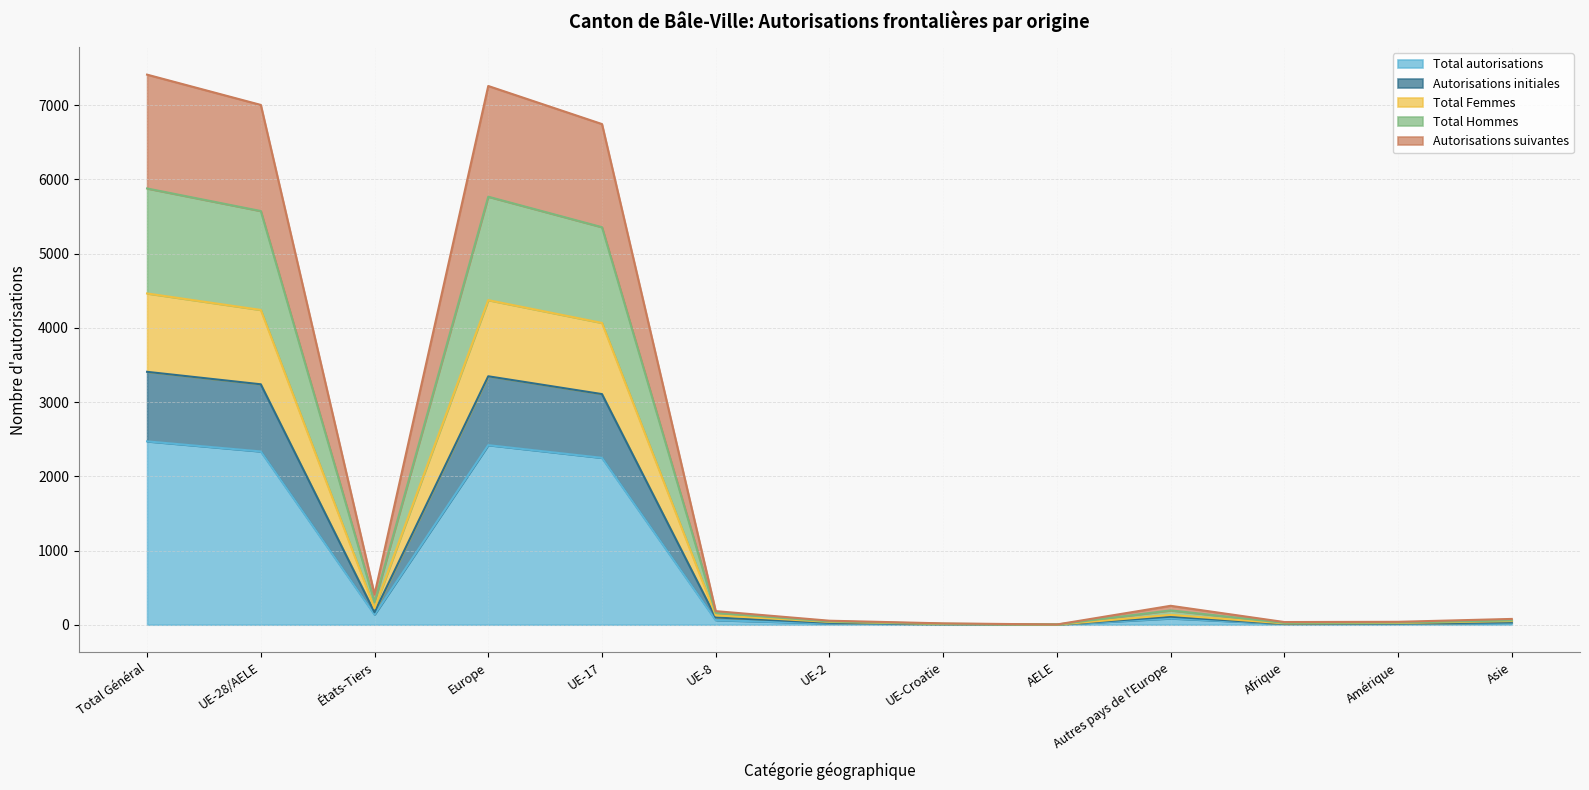

Between États-Tiers and UE-Croatie, which series saw the biggest shift?

Total autorisations